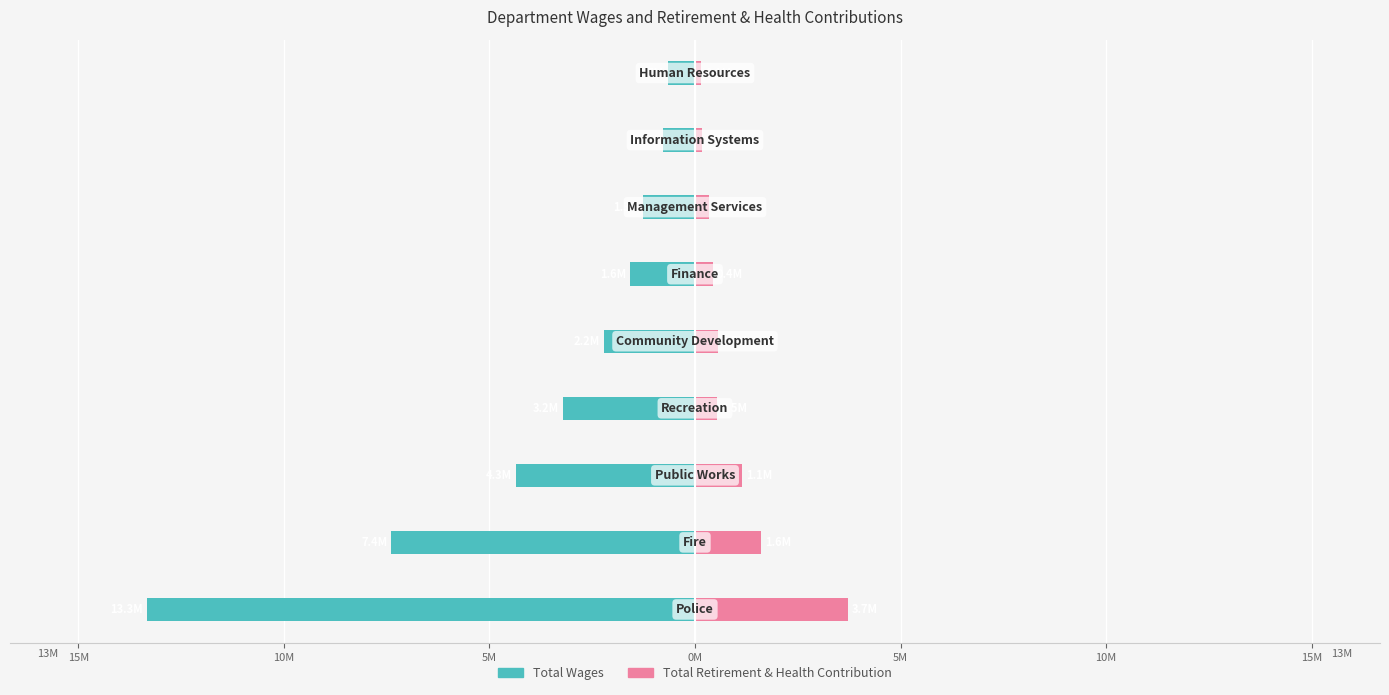

Reading left to right, transcribe all the data shown in this chart.

Total Wages: -13.3	-7.4	-4.3	-3.2	-2.2	-1.6	-1.3	-0.8	-0.7
Total Retirement & Health Contribution: 3.7	1.6	1.1	0.5	0.5	0.4	0.3	0.2	0.1